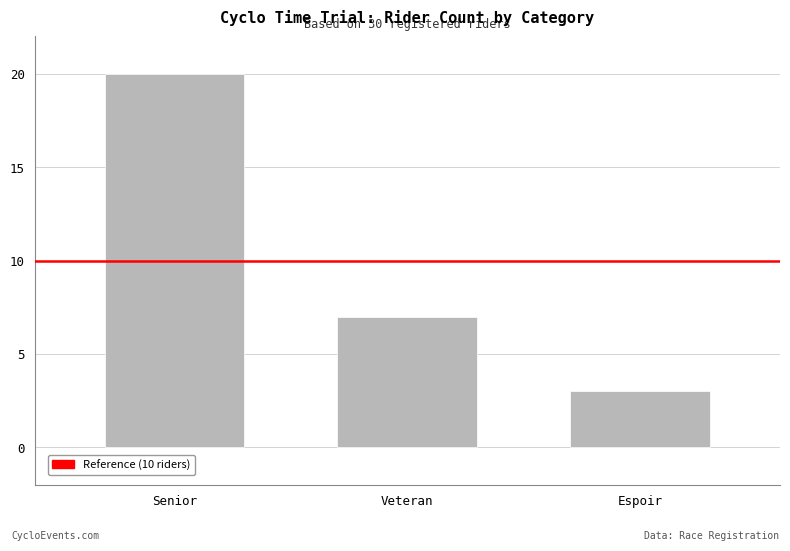

Rank the categories by value from highest to lowest.

Senior, Veteran, Espoir